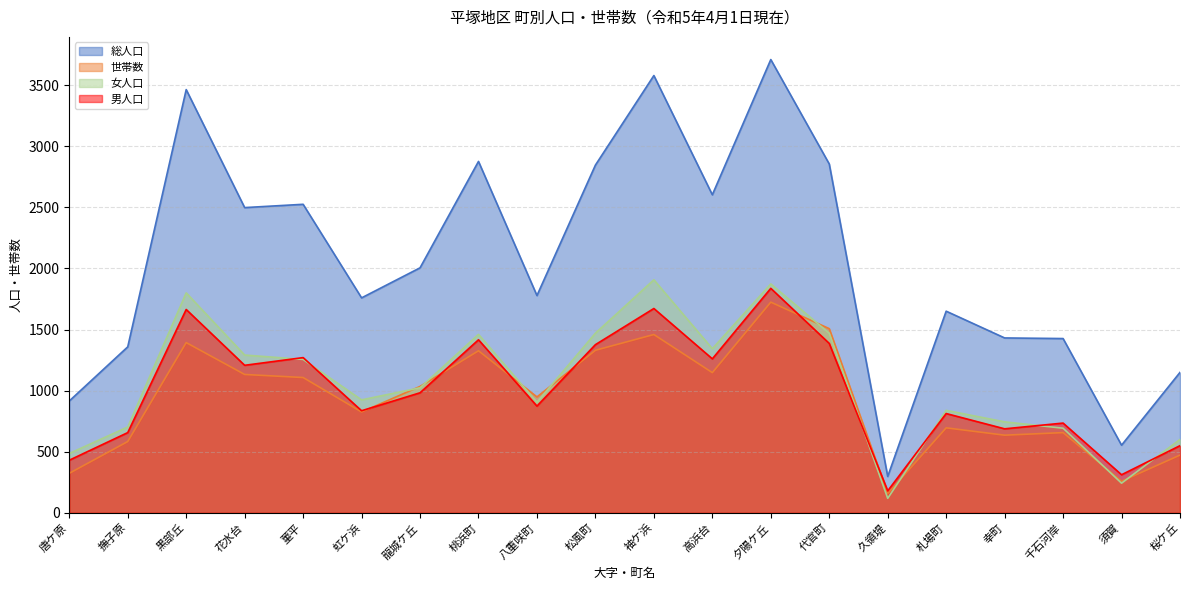

Which series has the widest spread of values?

総人口